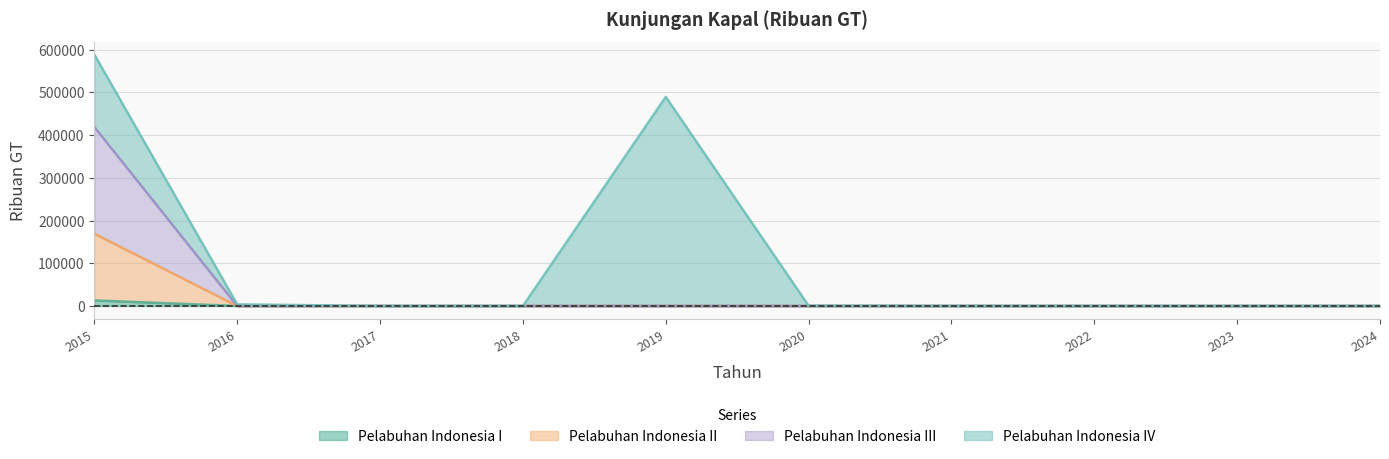

At how many categories does at least one series exceed 343115?

1